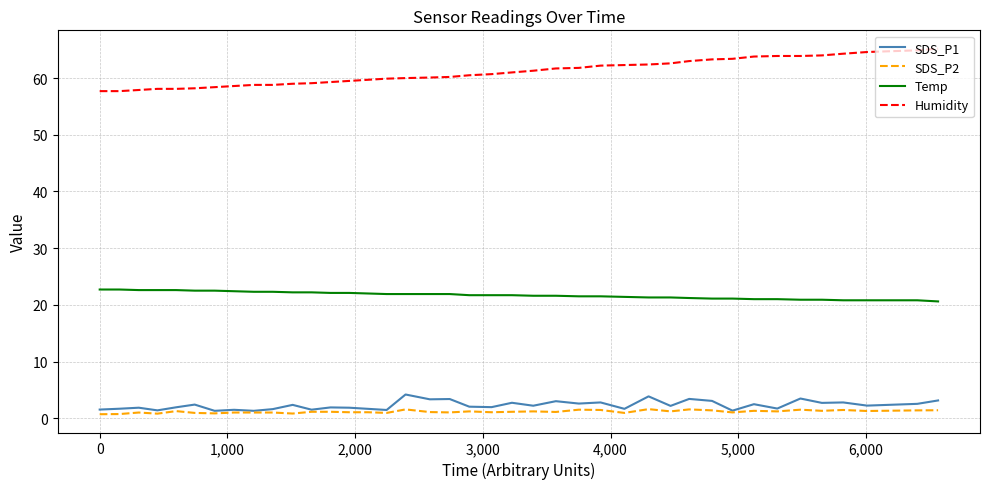

What is the highest value of the SDS_P1 series?

4.2